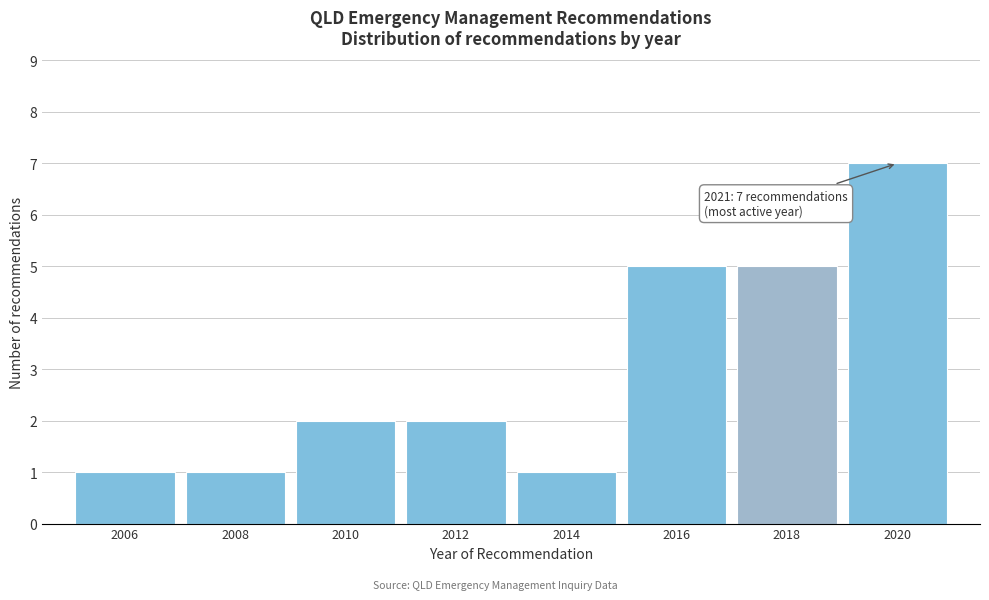

Reading left to right, list all the values displayed in this chart.

2006=1	2008=1	2010=2	2012=2	2014=1	2016=5	2018=5	2020=7